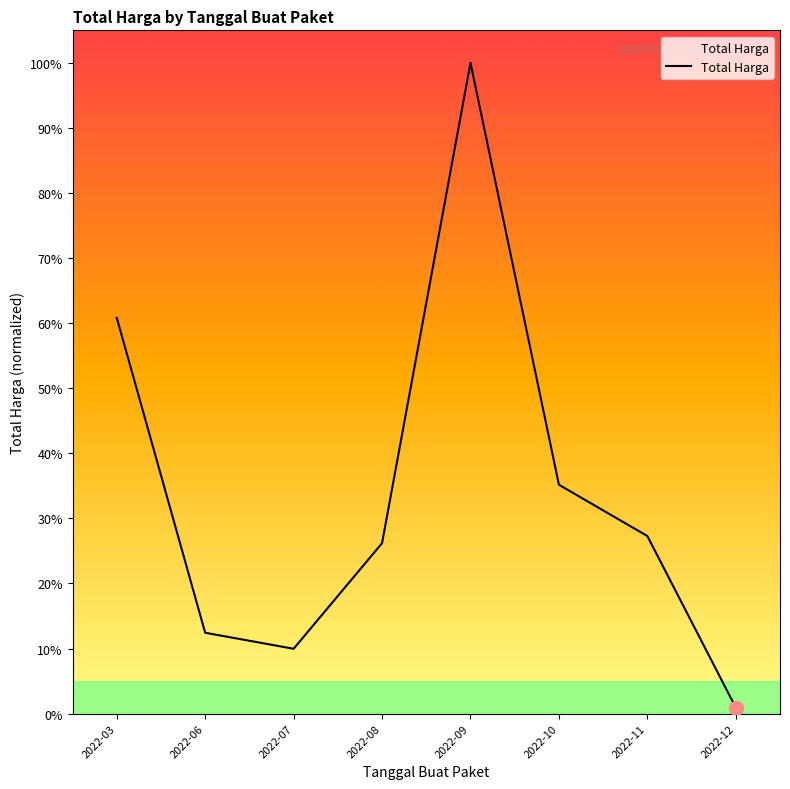

At which category does the data reach its first local peak?

2022-09